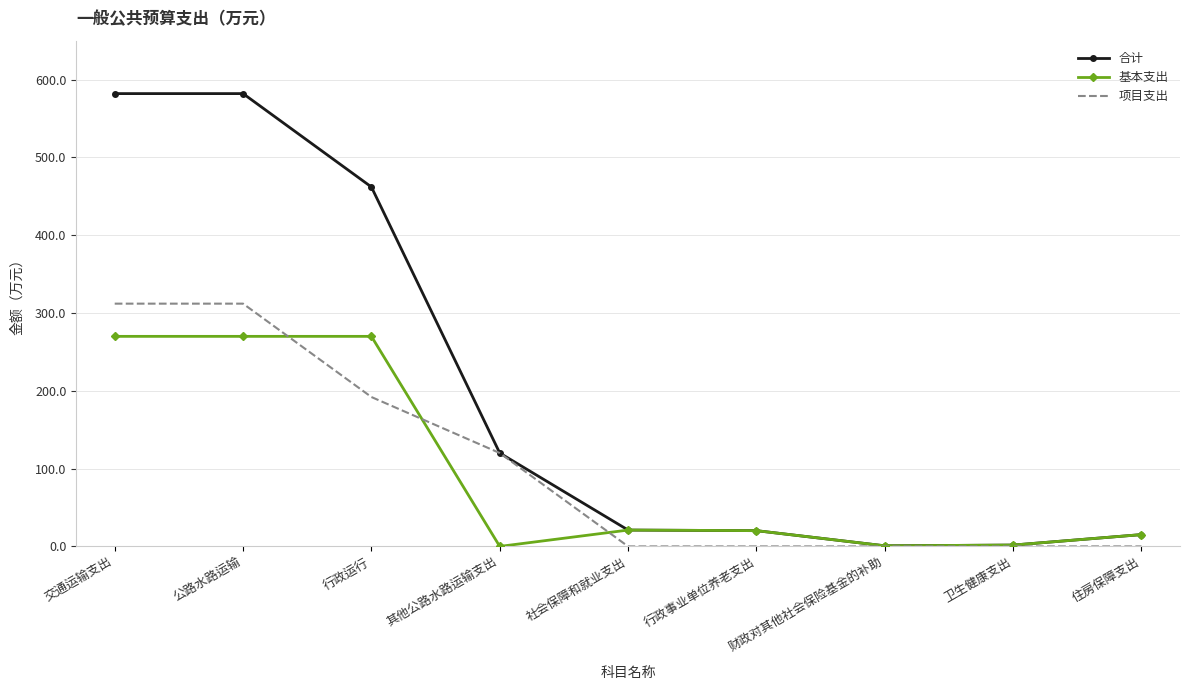

True or false: 基本支出 has a value of 177.4 at 交通运输支出.

False